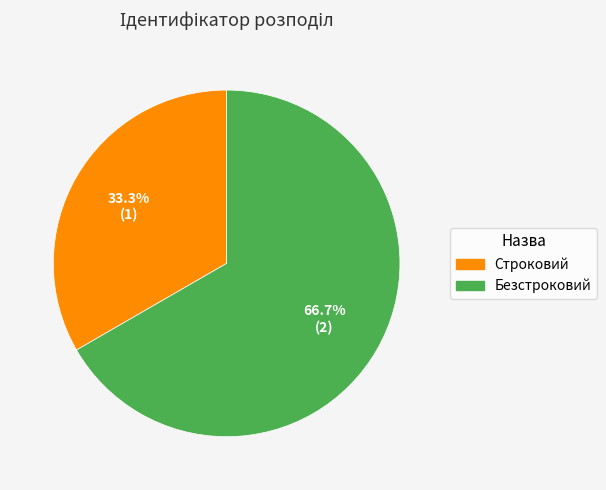

How many segments does this pie chart have?

2